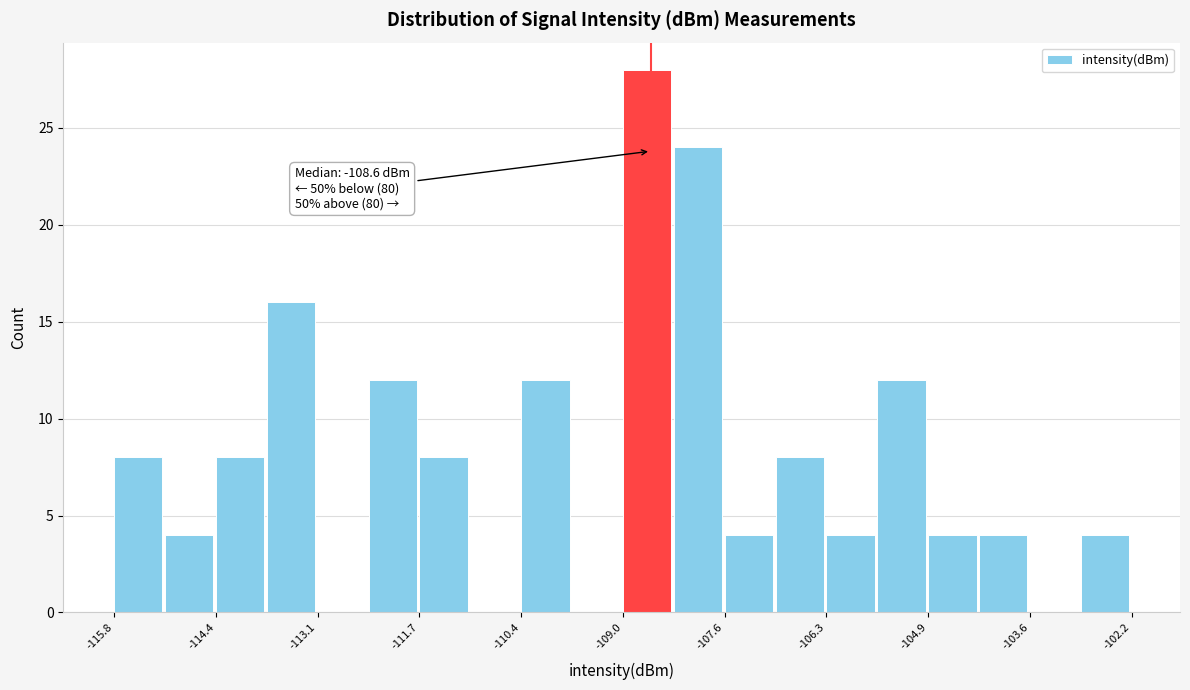

Read against the x-axis, roughly where is the centre of the tallest bar?

-108.6